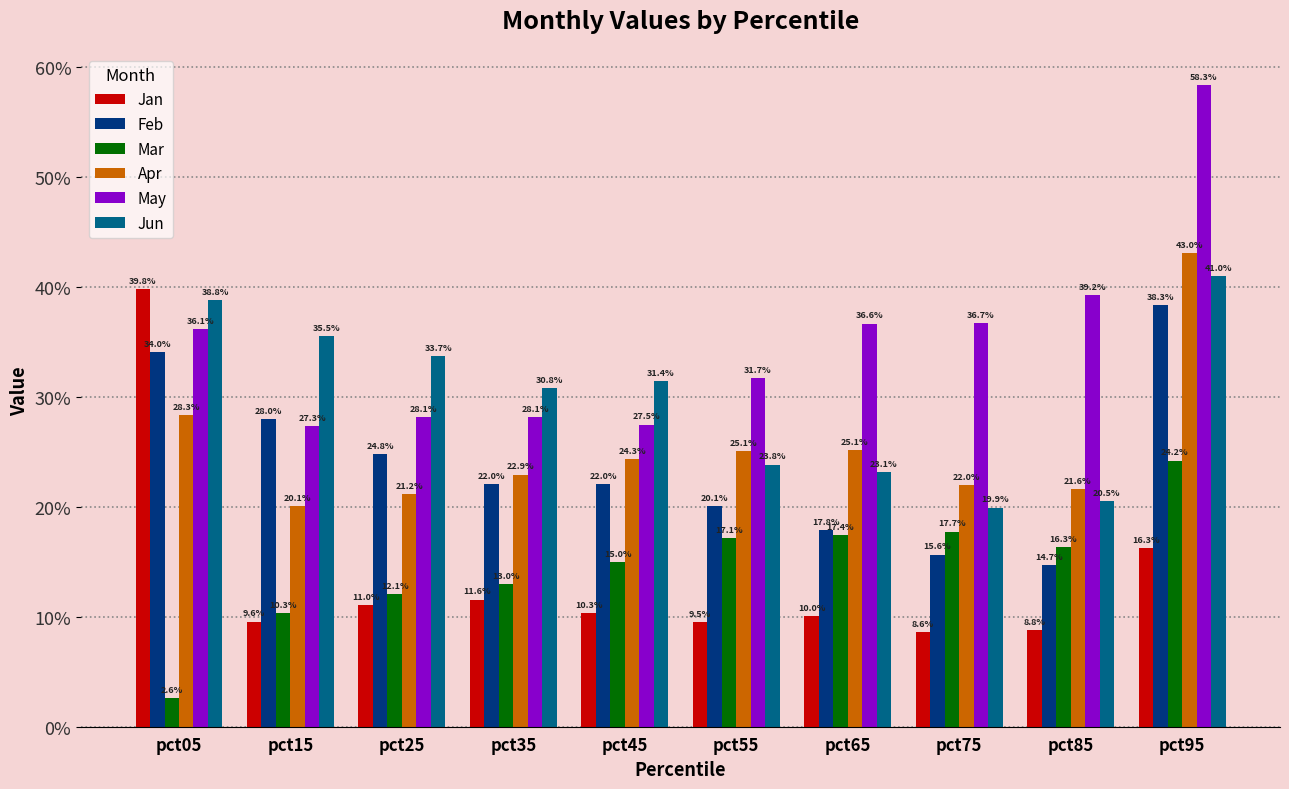

Does the chart contain any negative values?

No